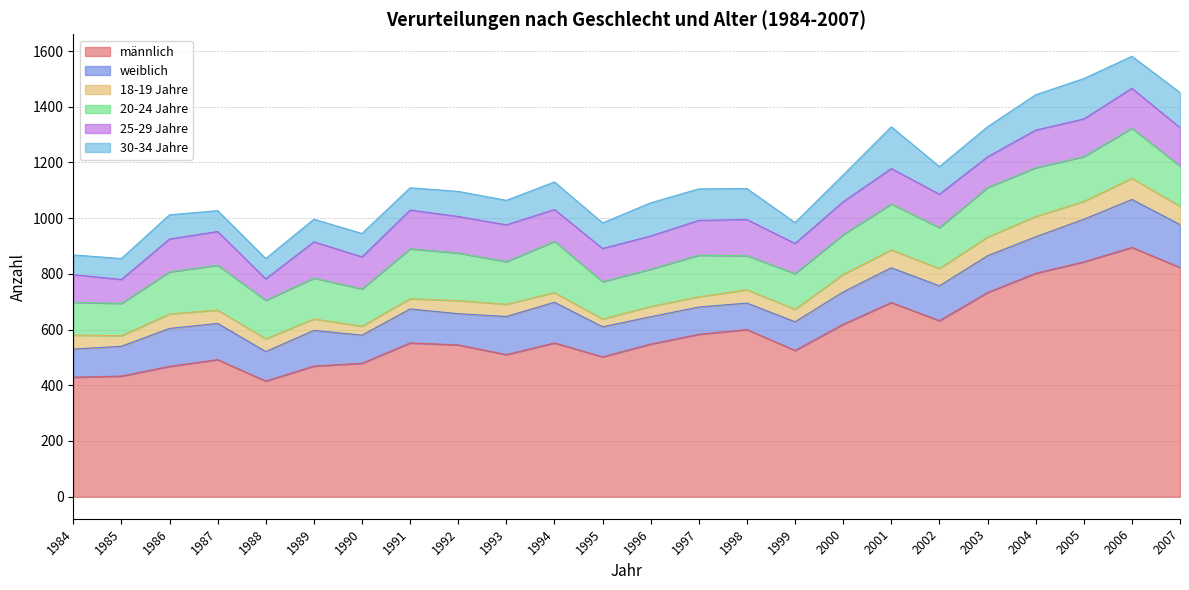

True or false: 18-19 Jahre has a value of 94 at 2000.

False